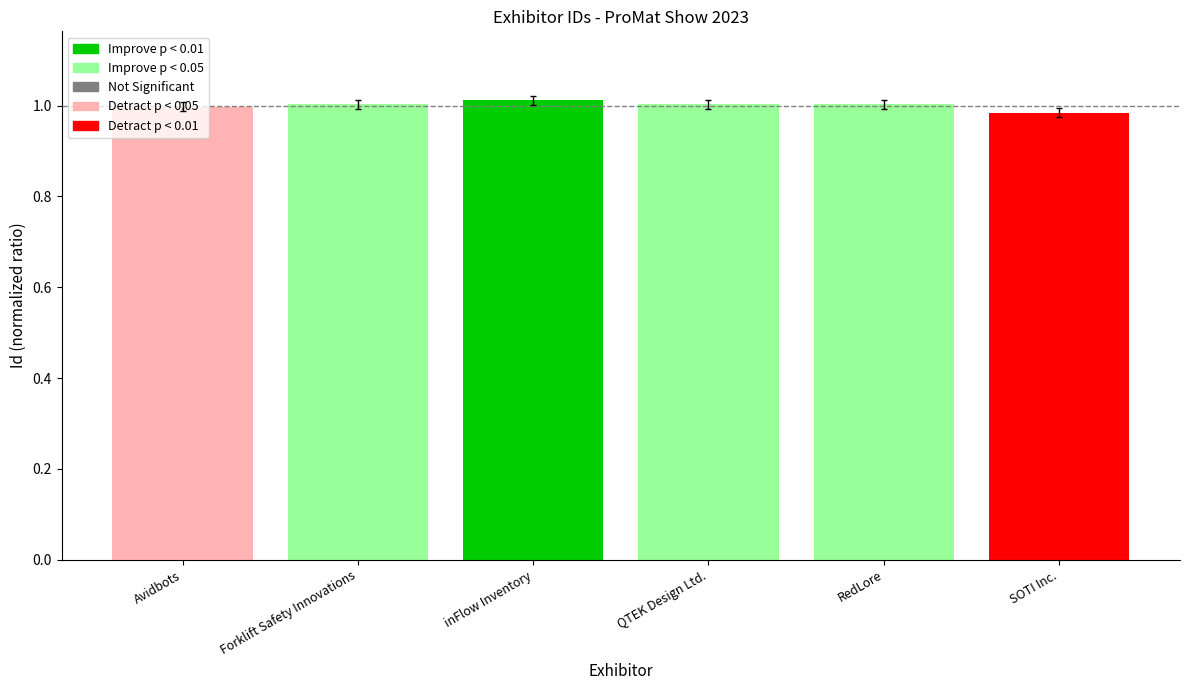

Is it true that the value at Forklift Safety Innovations is 0.3?

False